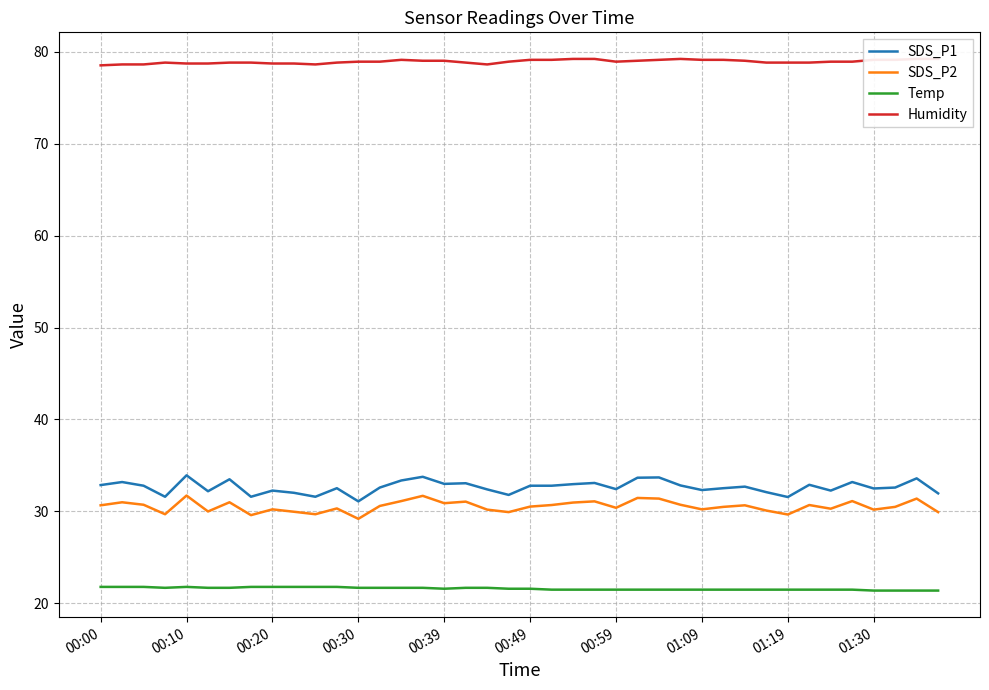

Rank the series by their maximum value, from lowest to highest.

Temp, SDS_P2, SDS_P1, Humidity